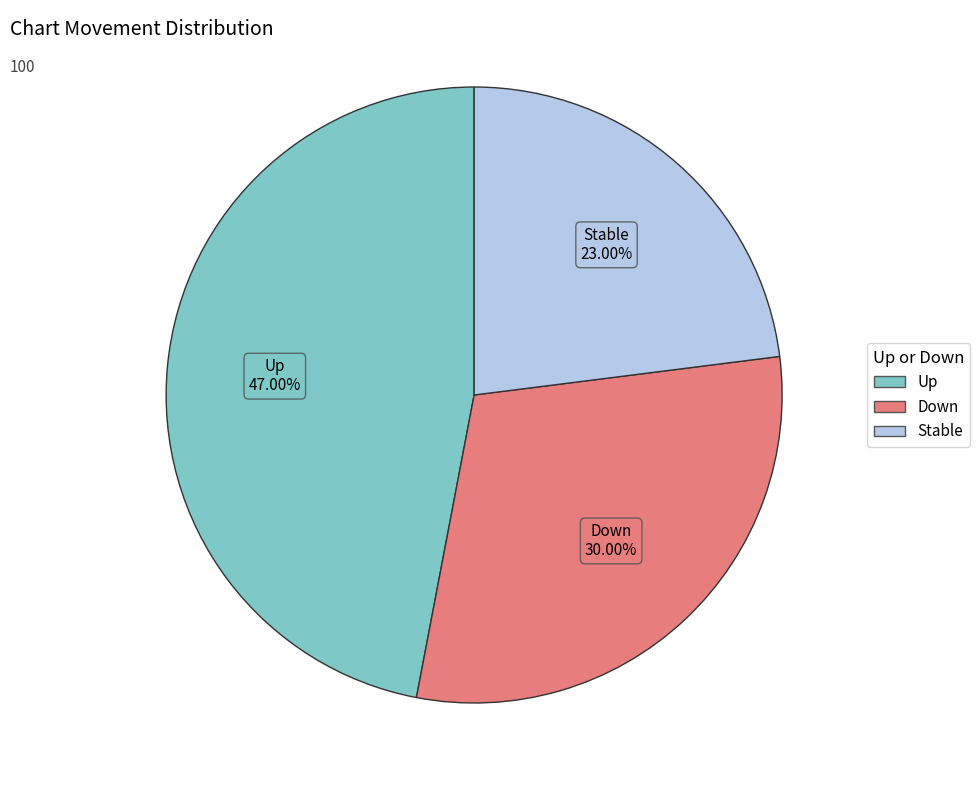

Does any single category account for the majority?

No